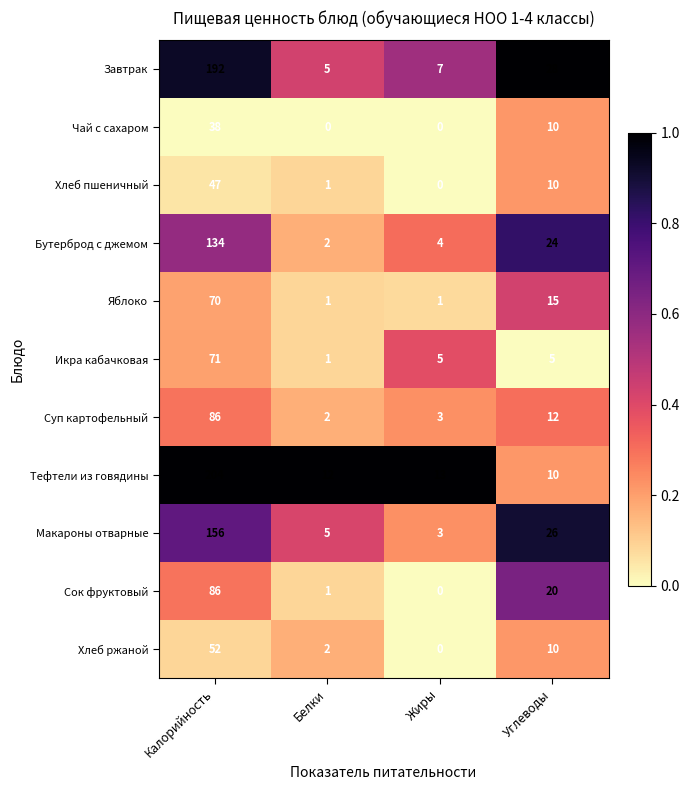

Which series has the largest range (max minus min)?

Тефтели из говядины